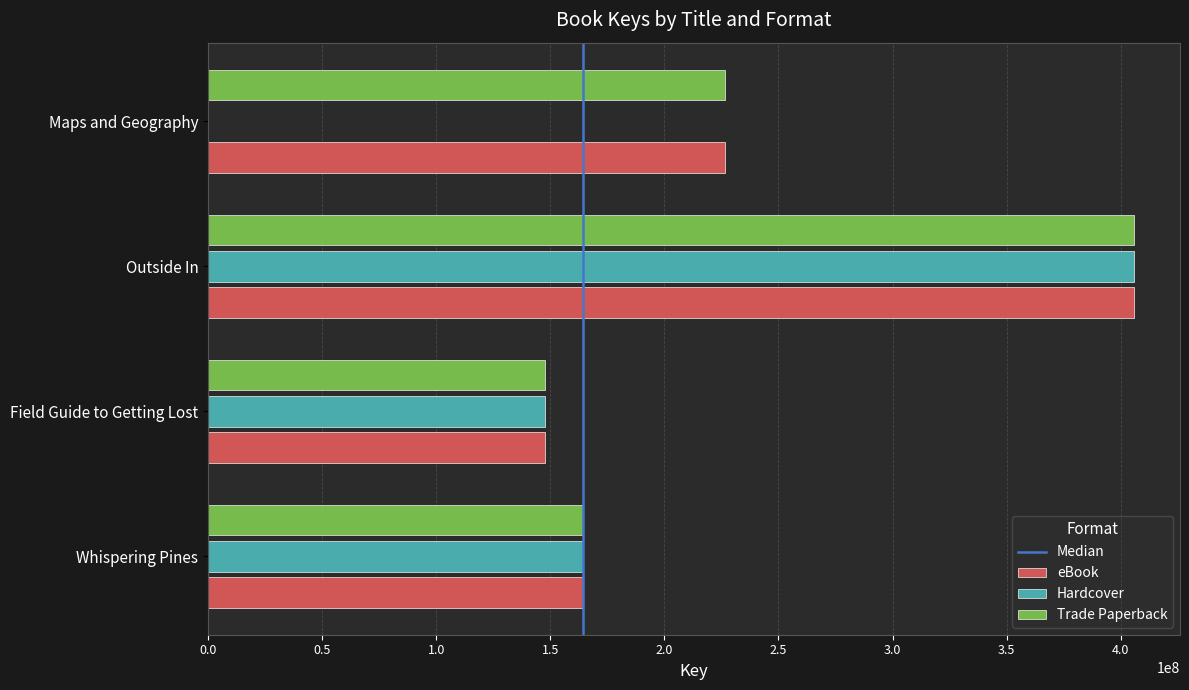

Which series has the widest spread of values?

eBook